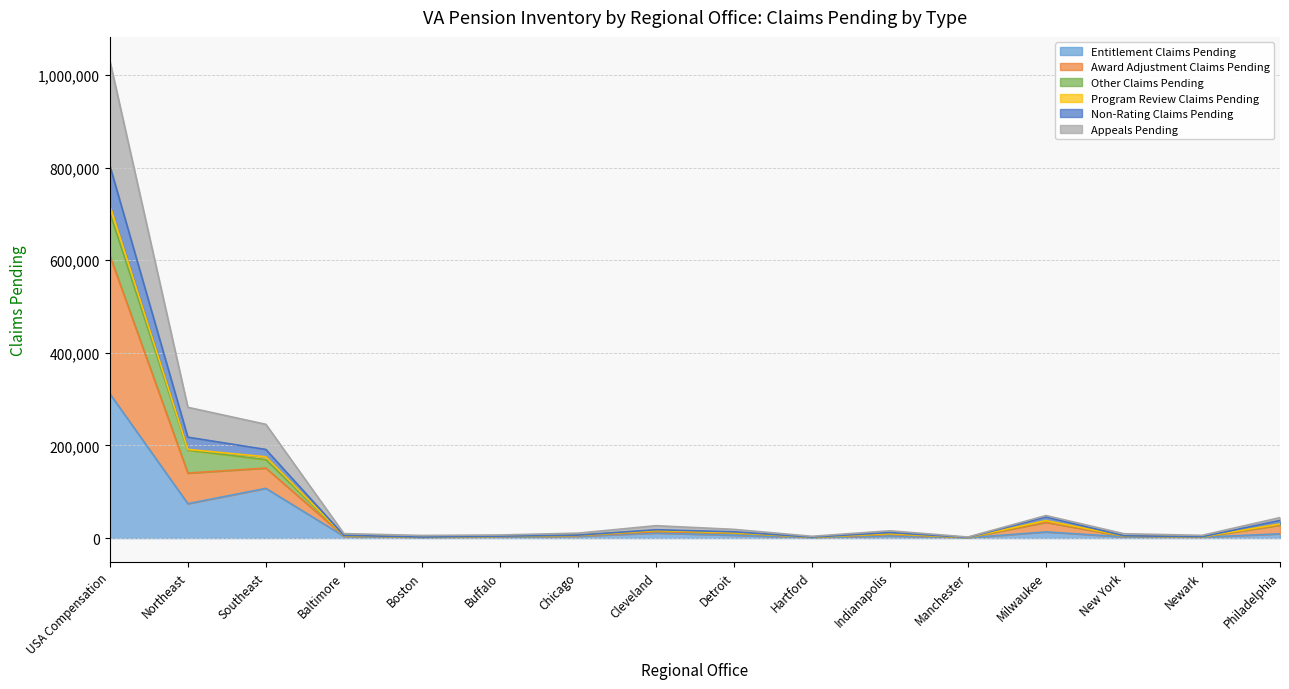

Rank the categories by Award Adjustment Claims Pending value from highest to lowest.

USA Compensation, Northeast, Southeast, Milwaukee, Philadelphia, Cleveland, Detroit, Indianapolis, Chicago, Baltimore, New York, Buffalo, Newark, Hartford, Boston, Manchester